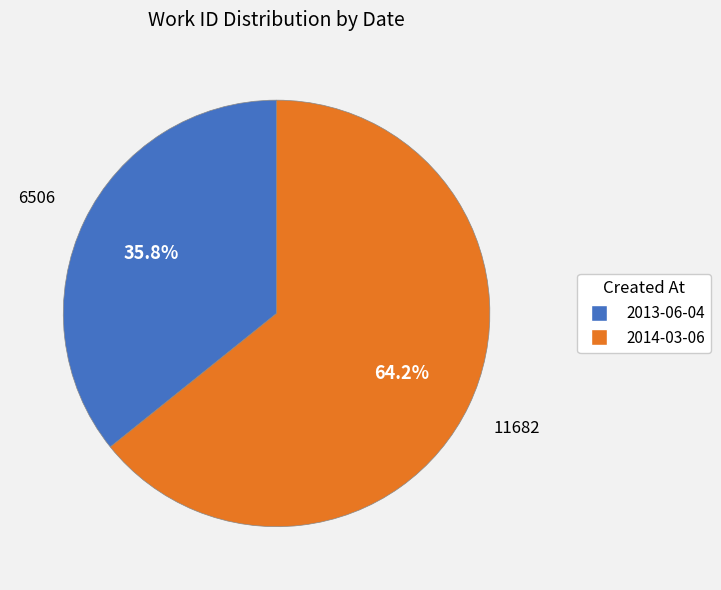

Is there any slice that represents more than half of the pie?

Yes